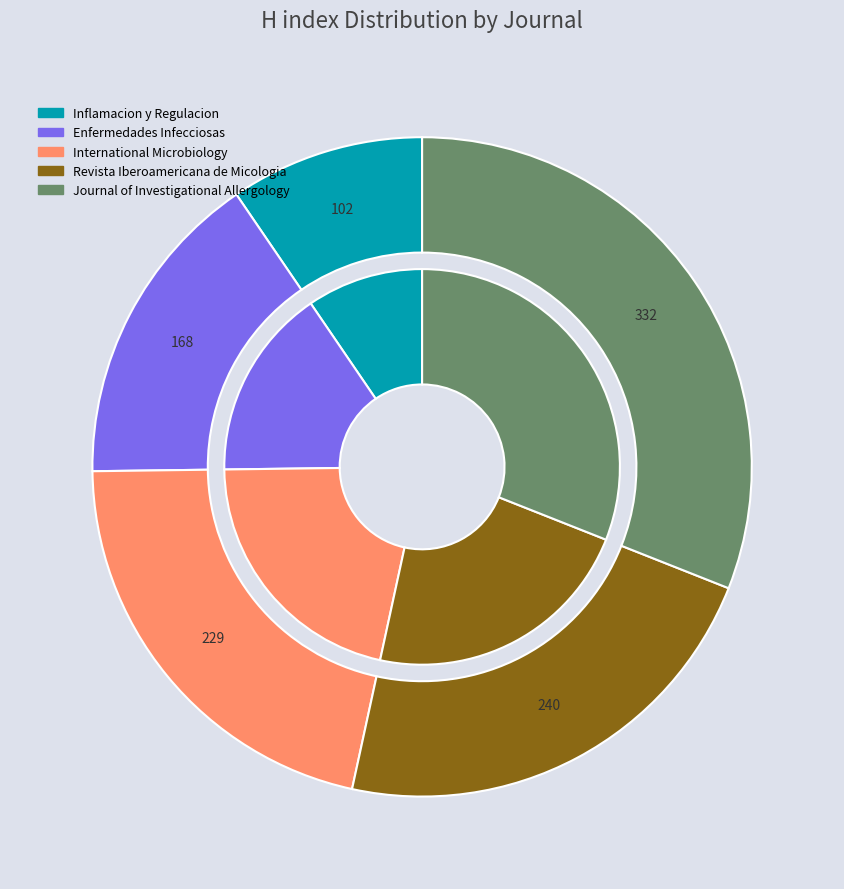

Do Enfermedades Infecciosas and Inflamacion y Regulacion together represent more than half of the pie?

No